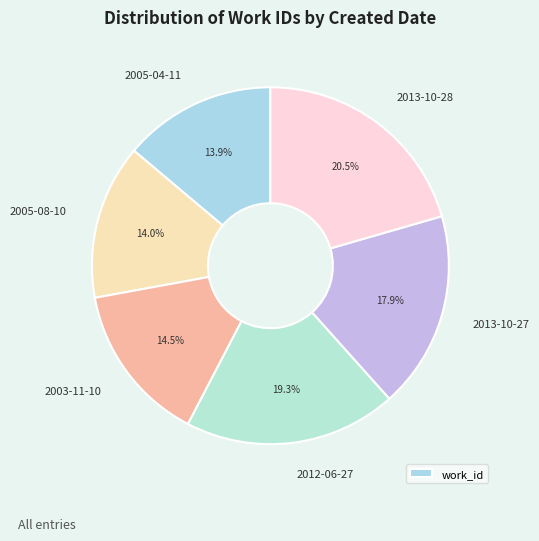

How many segments does this pie chart have?

6